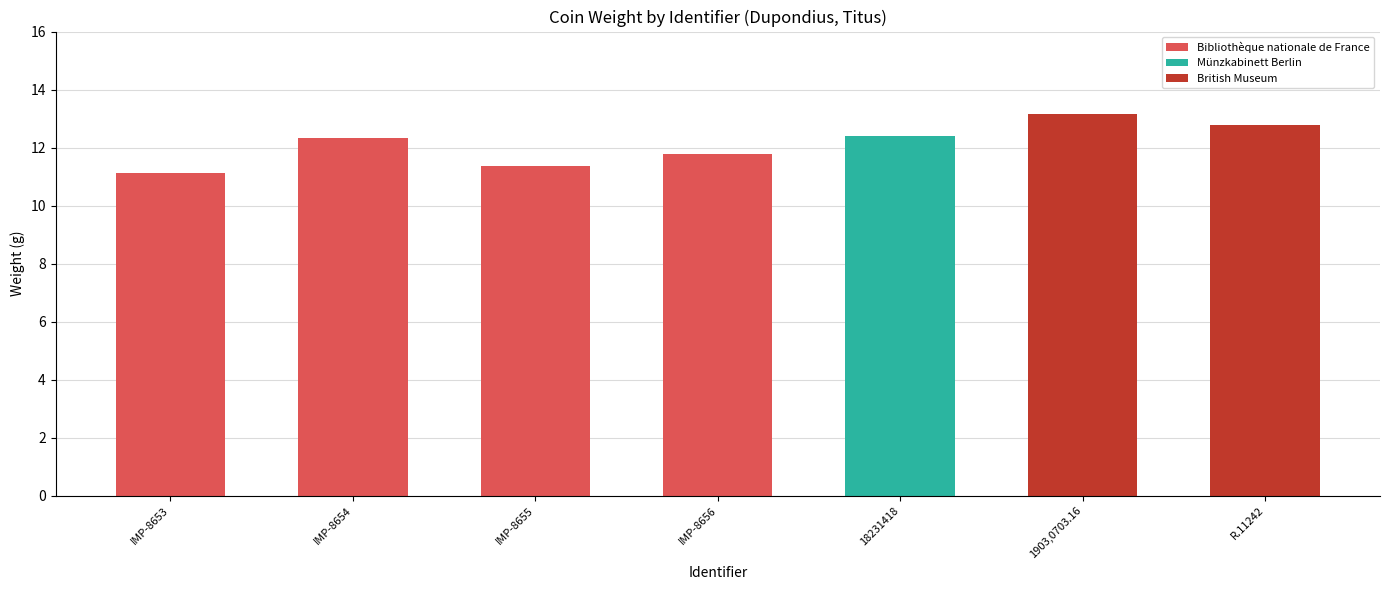

What position from the right is IMP-8656?

4